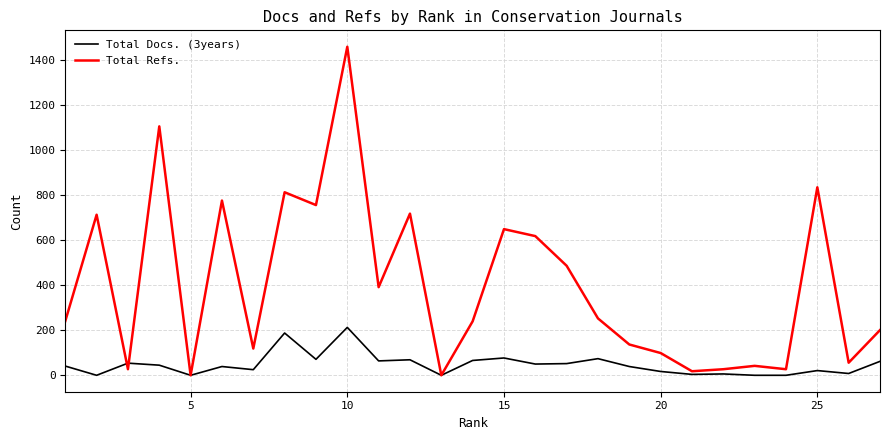

After their last crossing, which series has the higher values: Total Docs. (3years) or Total Refs.?

Total Refs.